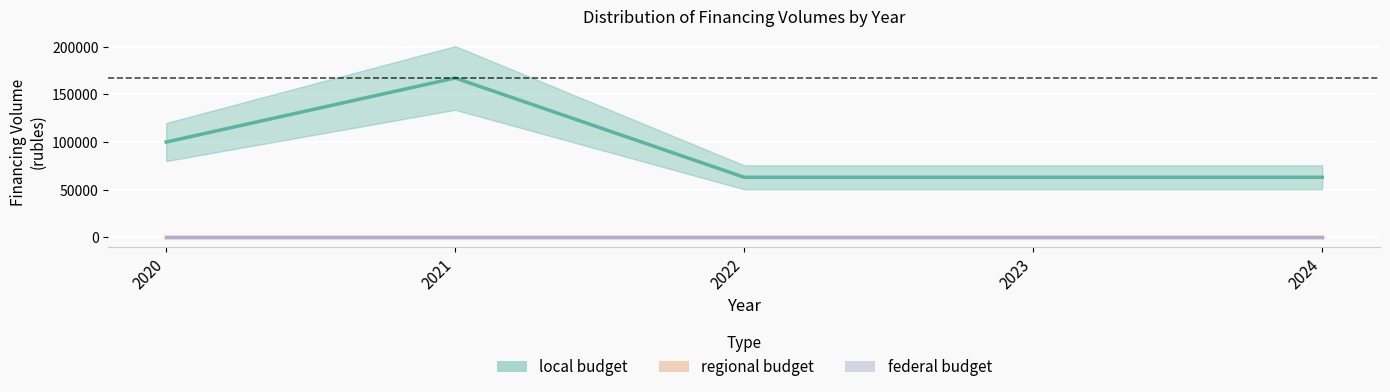

Rank the series at 2020 from lowest to highest value.

regional_budget, federal_budget, local_budget